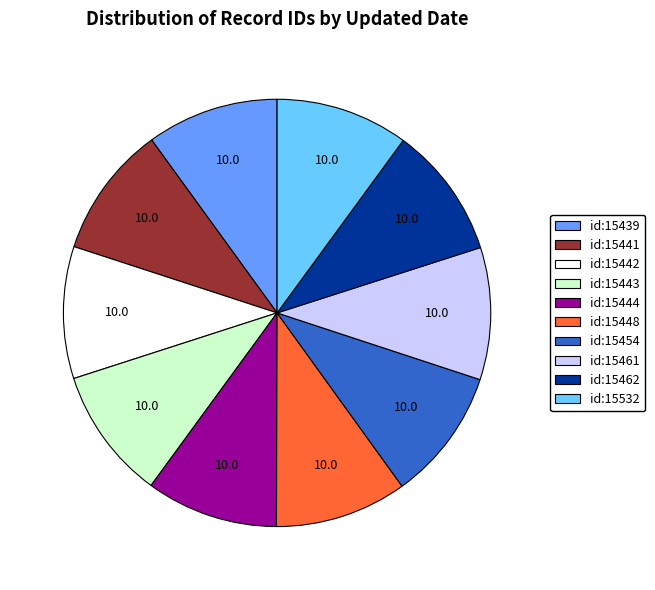

Is there any slice that represents more than half of the pie?

No